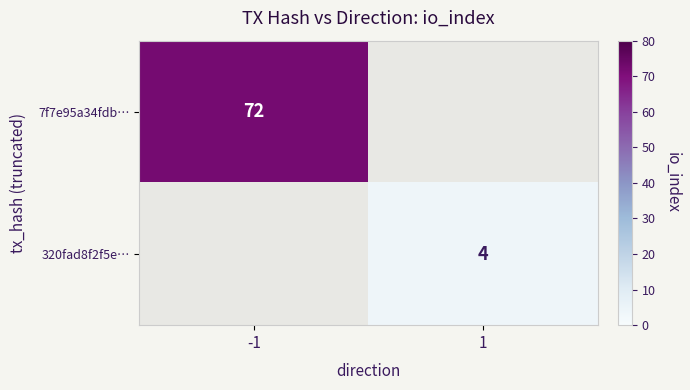

The value of 320fad8f2f5e… at 1 is 4. True or false?

True